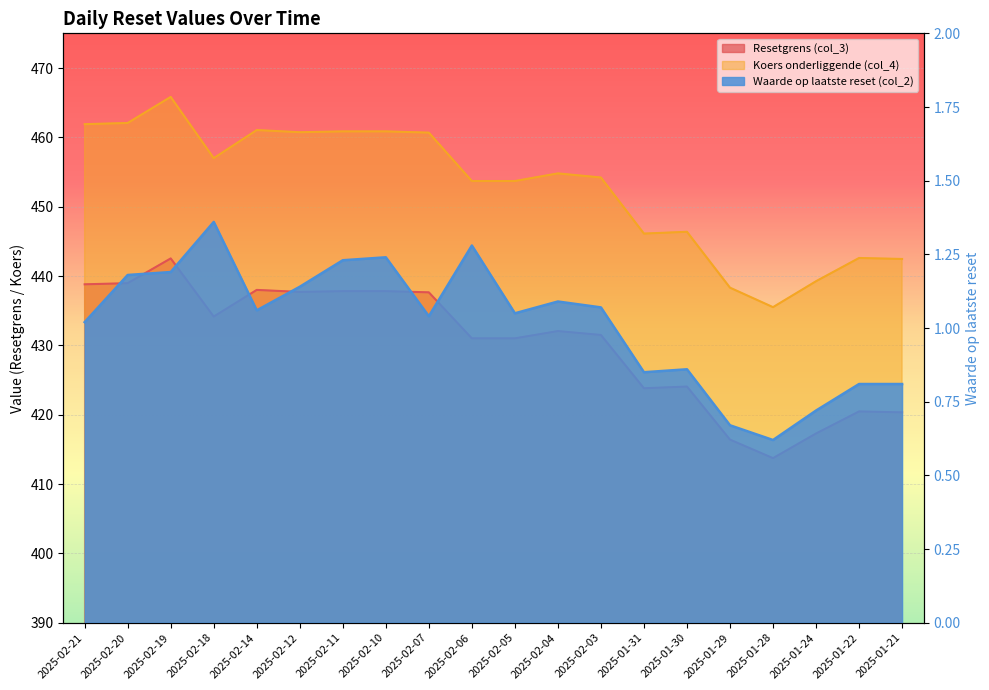

Reading left to right, extract all data points from this chart.

Resetgrens (col_3): 2025-02-21=438.8	2025-02-20=439.0	2025-02-19=442.5	2025-02-18=434.1	2025-02-14=438.0	2025-02-12=437.7	2025-02-11=437.8	2025-02-10=437.8	2025-02-07=437.6	2025-02-06=431.0	2025-02-05=431.0	2025-02-04=432.1	2025-02-03=431.5	2025-01-31=423.8	2025-01-30=424.1	2025-01-29=416.4	2025-01-28=413.7	2025-01-24=417.3	2025-01-22=420.5	2025-01-21=420.3
Koers onderliggende (col_4): 2025-02-21=461.9	2025-02-20=462.1	2025-02-19=465.8	2025-02-18=457.0	2025-02-14=461.1	2025-02-12=460.7	2025-02-11=460.9	2025-02-10=460.9	2025-02-07=460.7	2025-02-06=453.7	2025-02-05=453.7	2025-02-04=454.8	2025-02-03=454.2	2025-01-31=446.1	2025-01-30=446.4	2025-01-29=438.3	2025-01-28=435.5	2025-01-24=439.2	2025-01-22=442.6	2025-01-21=442.5
Waarde op laatste reset (col_2): 2025-02-21=1.0	2025-02-20=1.2	2025-02-19=1.2	2025-02-18=1.4	2025-02-14=1.1	2025-02-12=1.1	2025-02-11=1.2	2025-02-10=1.2	2025-02-07=1.0	2025-02-06=1.3	2025-02-05=1.1	2025-02-04=1.1	2025-02-03=1.1	2025-01-31=0.8	2025-01-30=0.9	2025-01-29=0.7	2025-01-28=0.6	2025-01-24=0.7	2025-01-22=0.8	2025-01-21=0.8